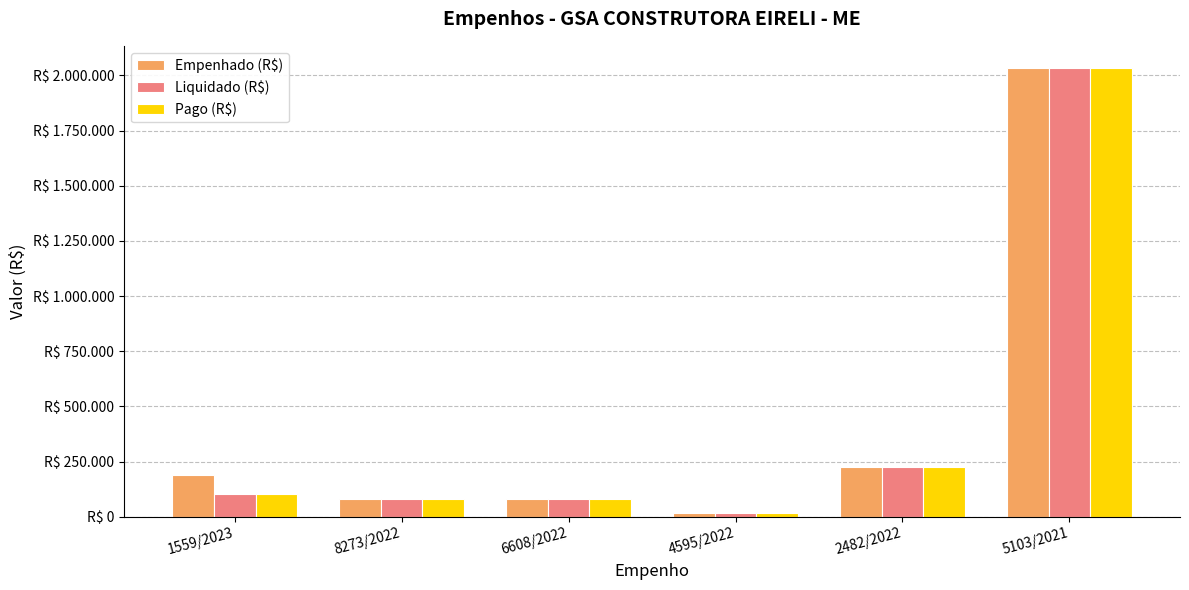

What is the approximate value of Pago (R$) at 5103/2021?

2032453.5